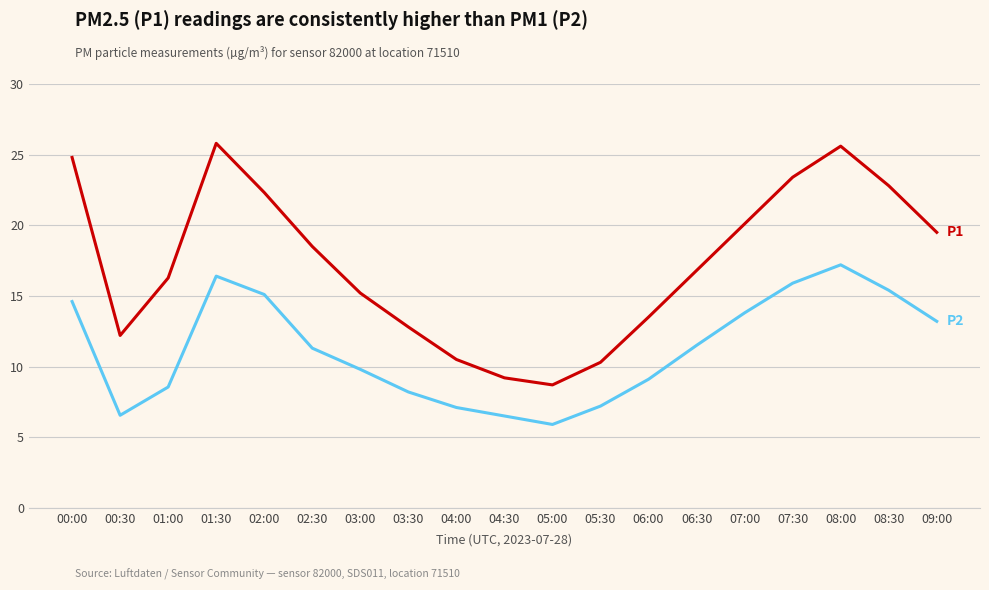

What is the smallest value displayed?

5.9